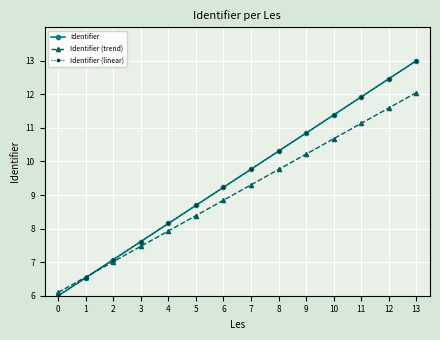

Does the chart have visible grid lines?

Yes